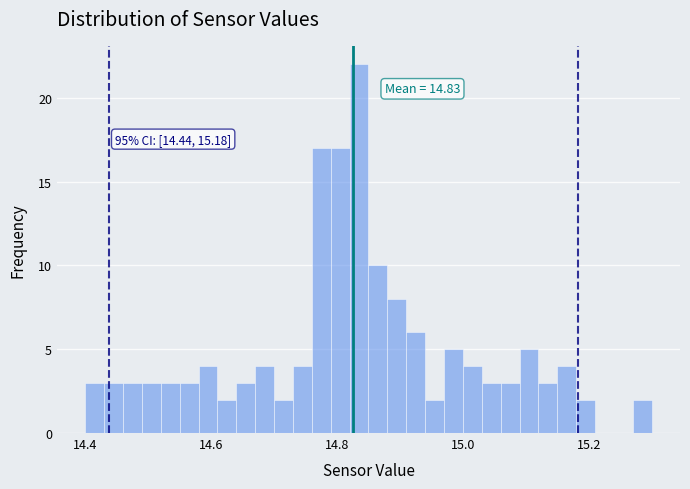

Around what value on the x-axis is the tallest bar? Give the approximate position of its centre, as read against the axis.

14.84